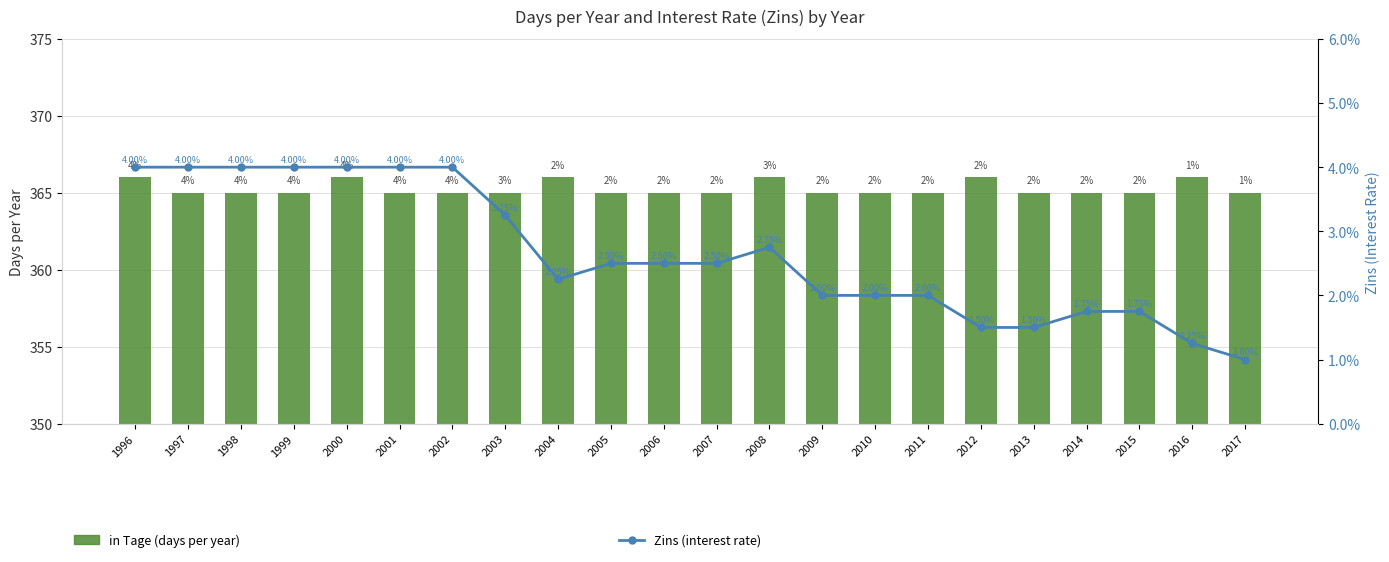

Which series has the widest spread of values?

in Tage (days per year)